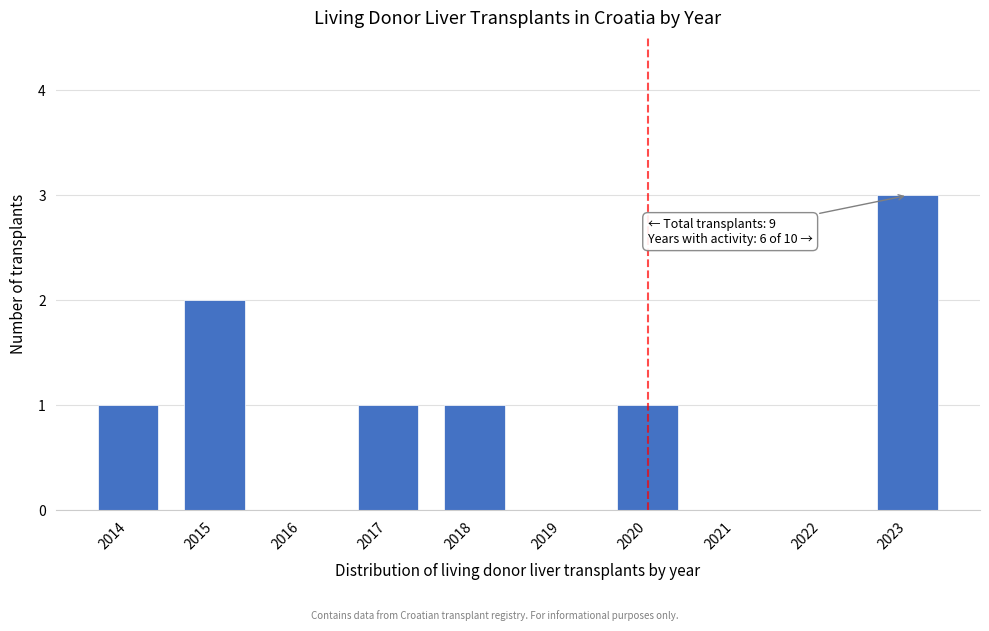

Reading left to right, extract all data points from this chart.

2014=1	2015=2	2016=0	2017=1	2018=1	2019=0	2020=1	2021=0	2022=0	2023=3